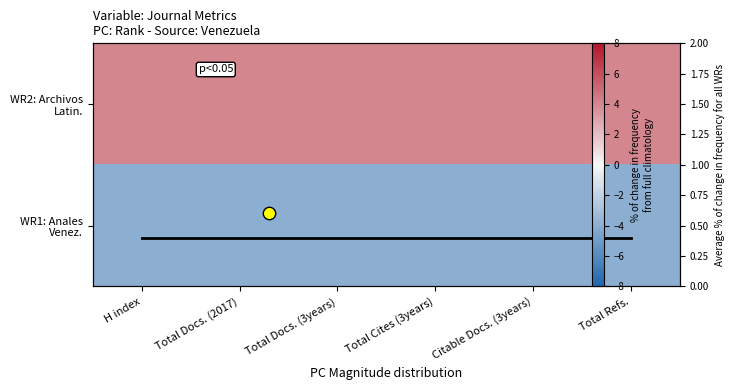

List the labels in order of WR1: Anales Venez. value, largest first.

H index, Total Docs. (2017), Total Docs. (3years), Total Cites (3years), Citable Docs. (3years), Total Refs.